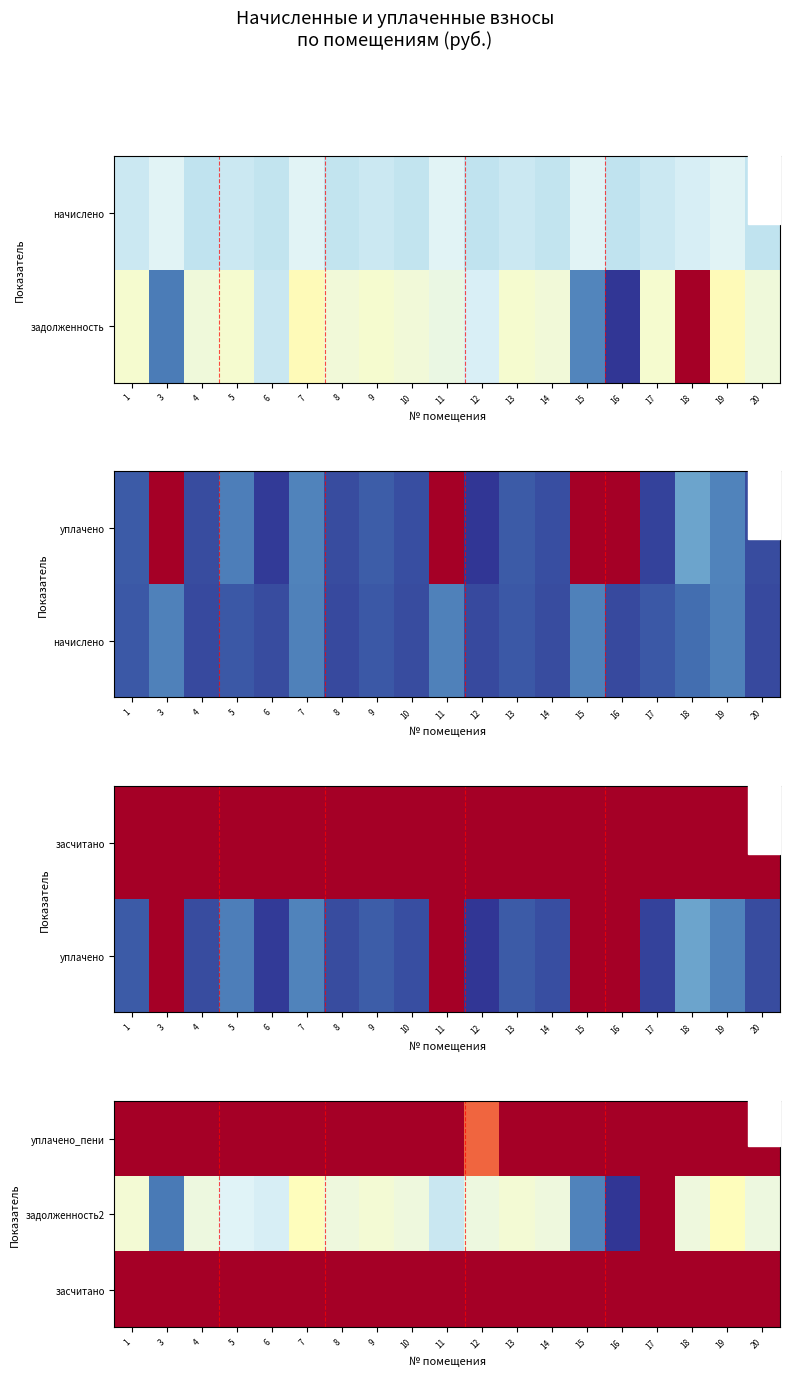

Is the value of задолженность2 at 4 greater than the value of уплачено_пени at 14?

Yes